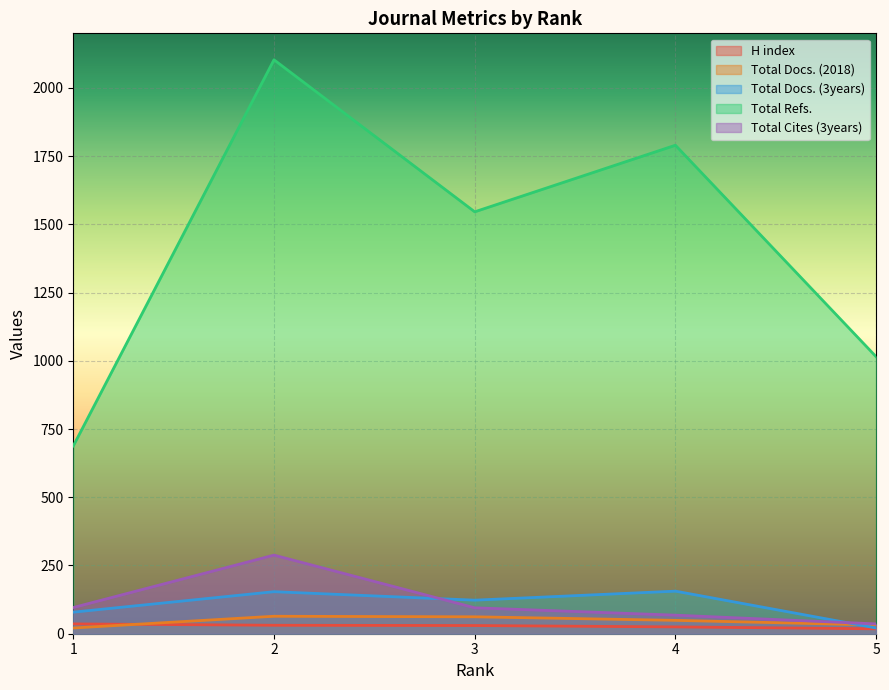

Reading left to right, transcribe all the data shown in this chart.

H index: 36	31	30	25	18
Total Docs. (2018): 21	64	62	49	32
Total Docs. (3years): 79	154	123	156	21
Total Refs.: 688	2103	1546	1790	1015
Total Cites (3years): 96	288	95	68	36